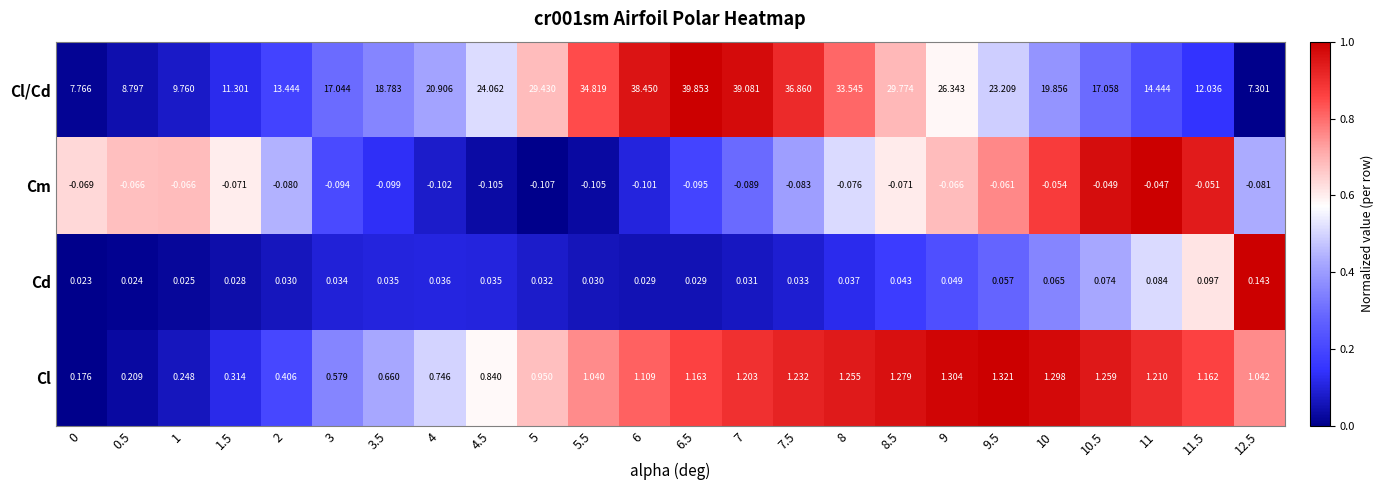

List the series in order of their peak value, lowest first.

Cm, Cd, Cl, Cl/Cd